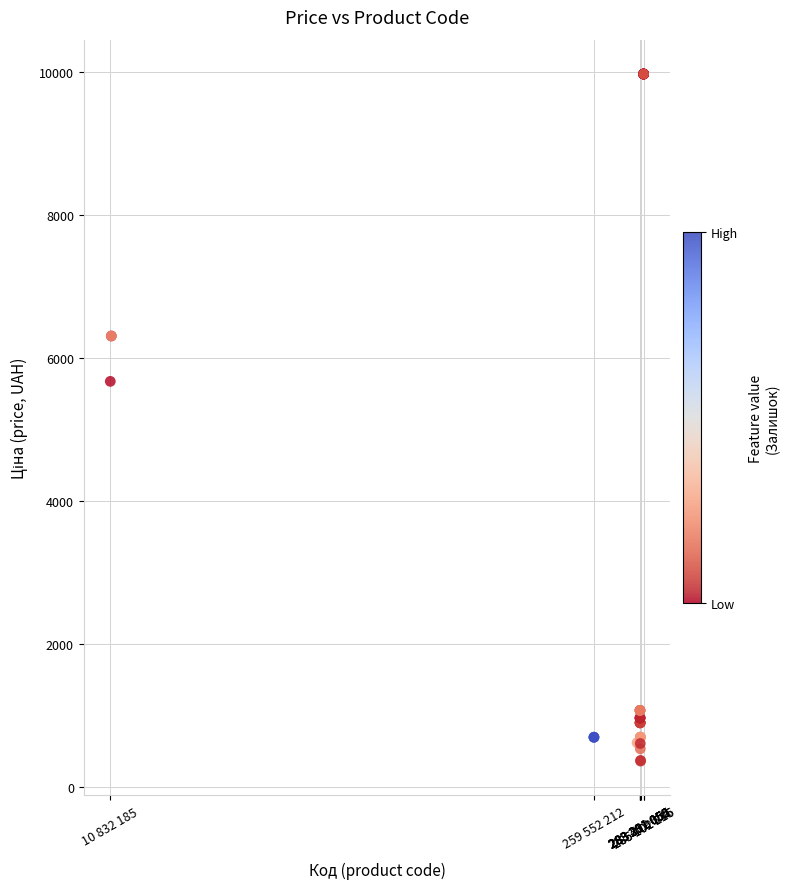

What Y value in the scatter plot is closest to 5167?

5673.8